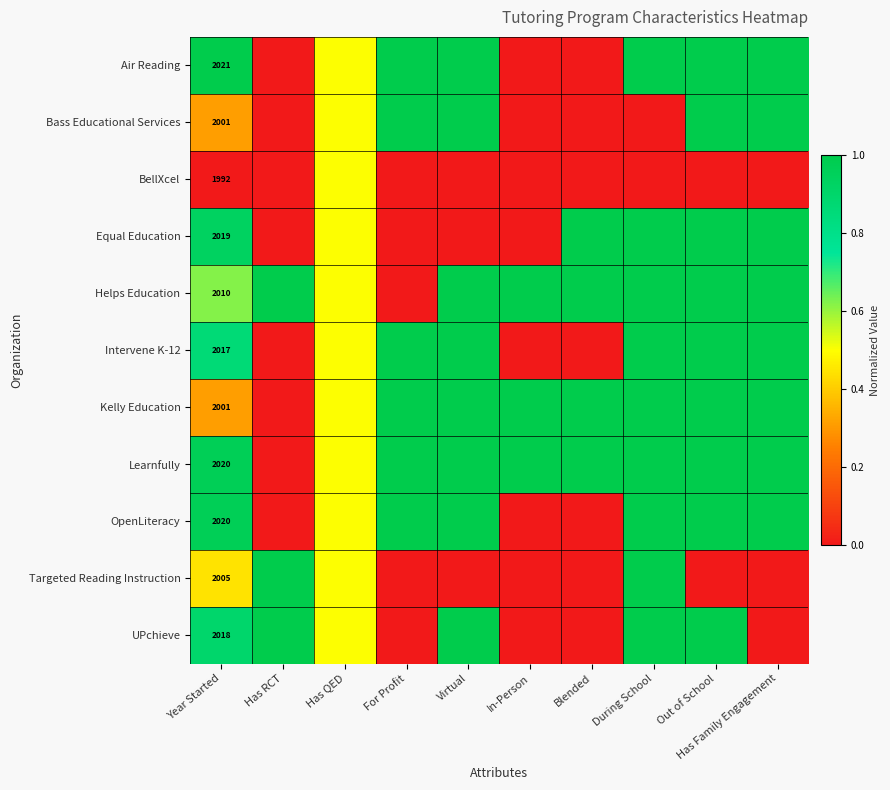

Which category has the lowest value across all series?

Has RCT